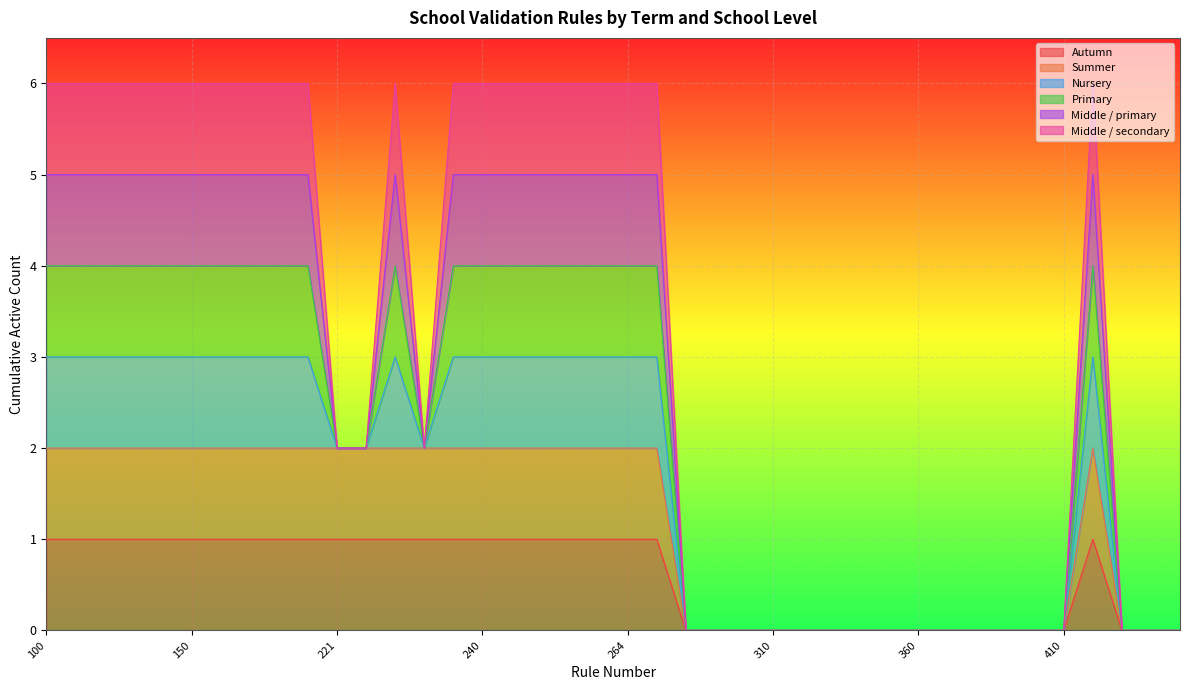

Where is Summer nearest to the value 1?

100